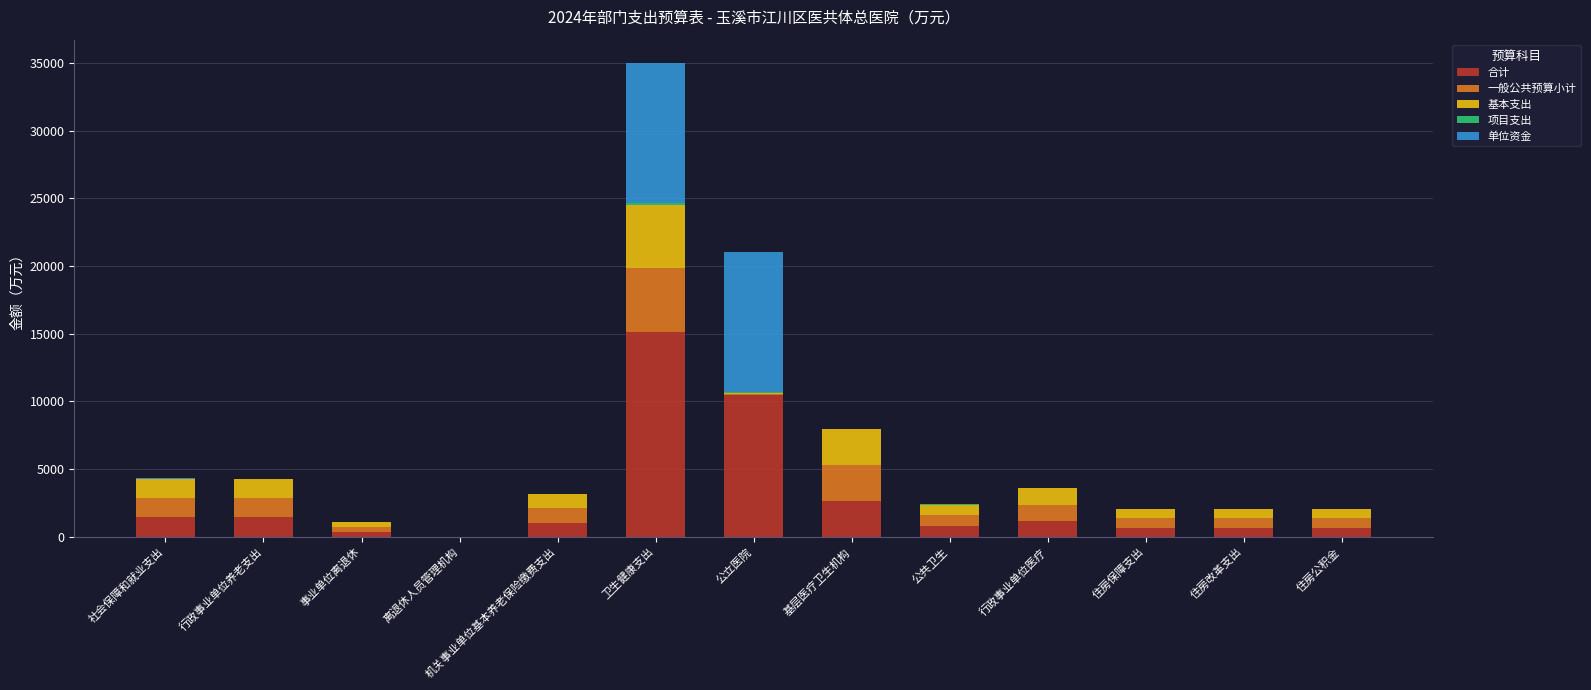

How many categories are shown in the chart?

13